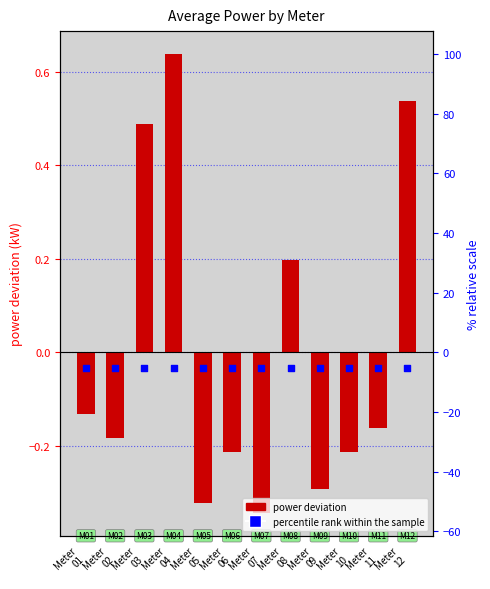

Which series has the largest total across all categories?

power (deviation from mean)